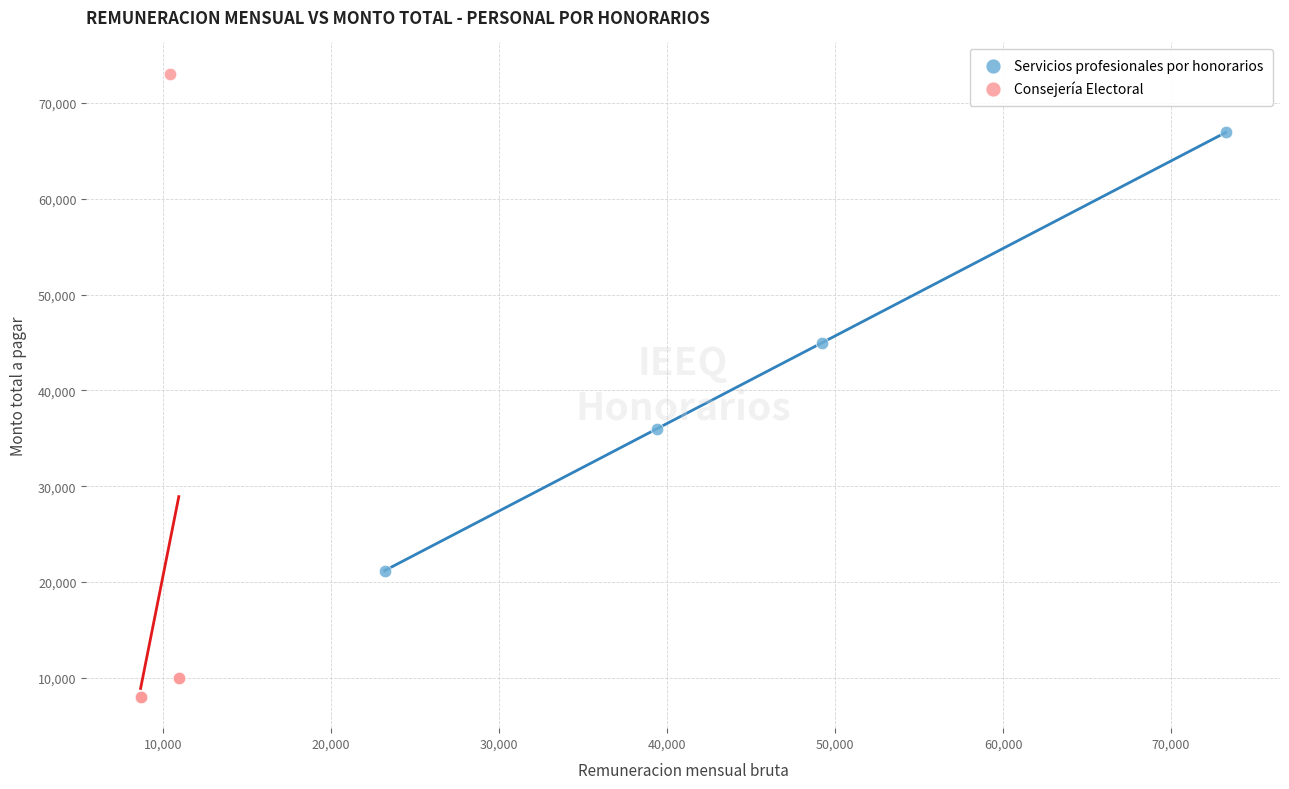

Which series reaches the minimum Y coordinate?

Consejería Electoral